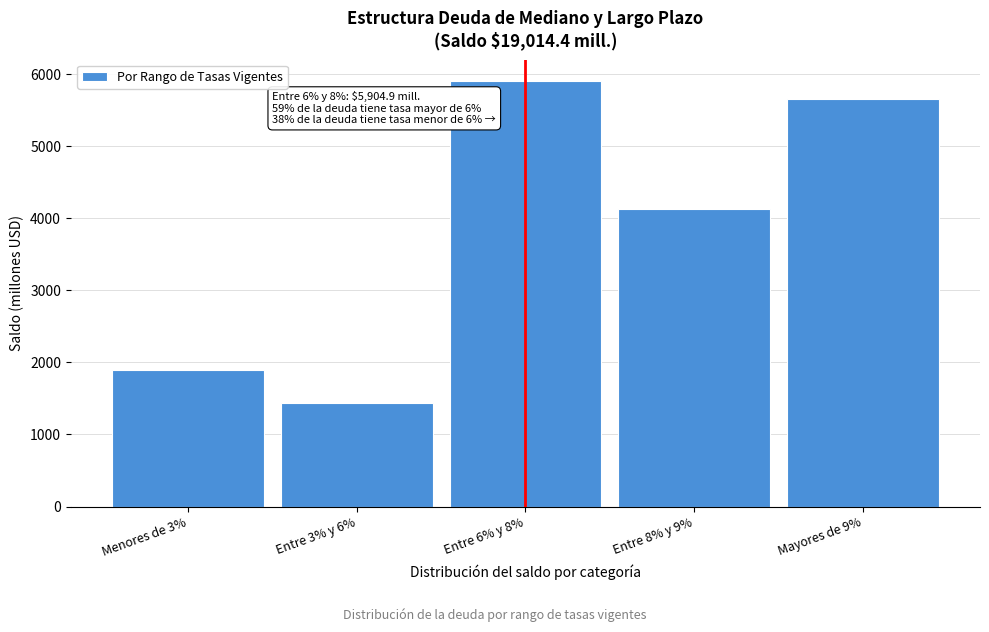

Reading left to right, list all the values displayed in this chart.

1898.4	1433.8	5904.9	4125.4	5651.9